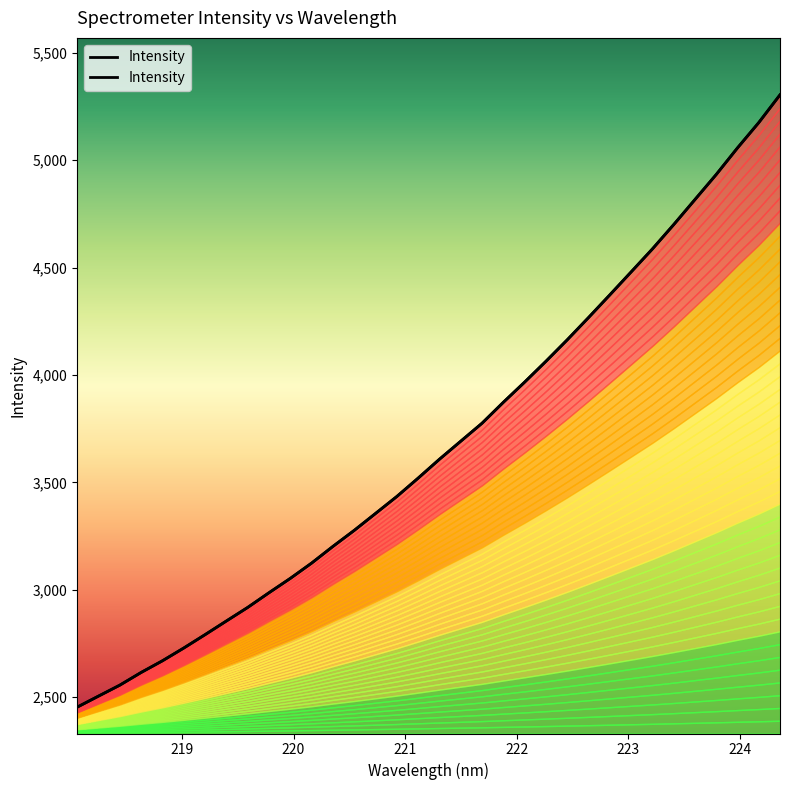

What is the maximum value shown in the chart?

5304.4